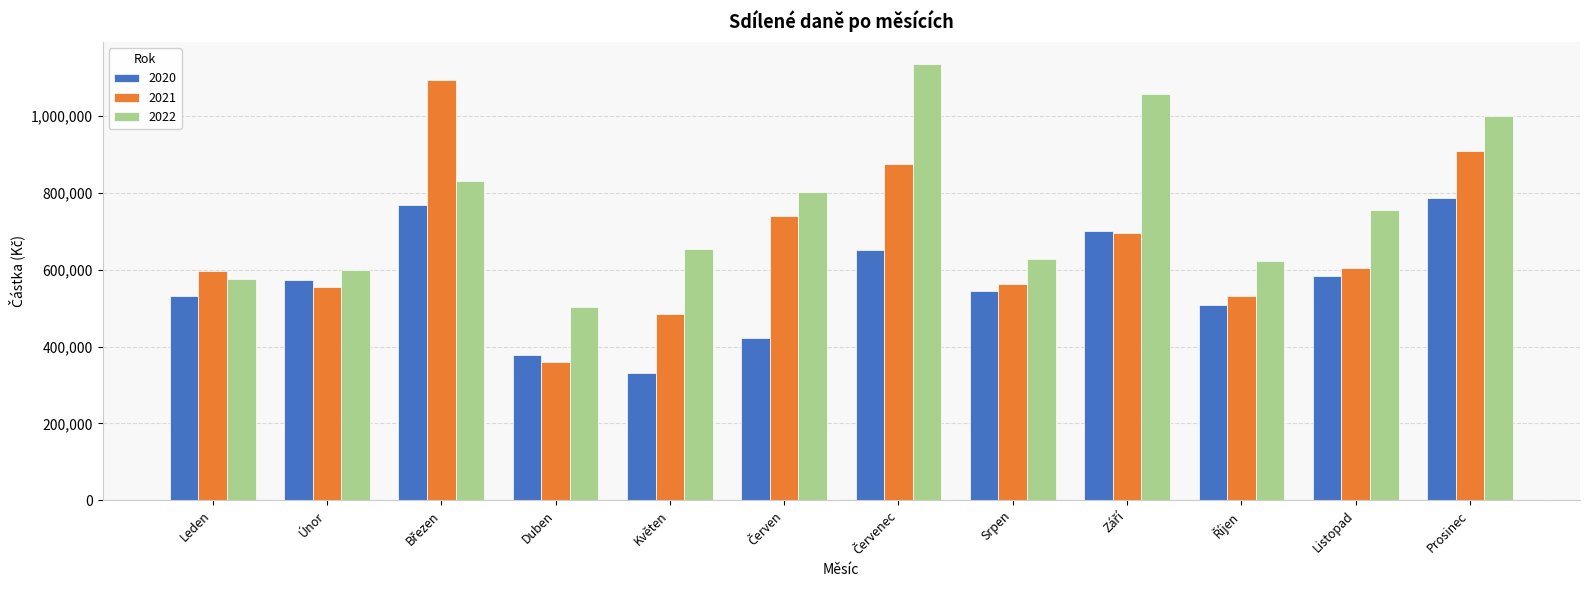

List the series in order of their overall mean, highest first.

2022, 2021, 2020